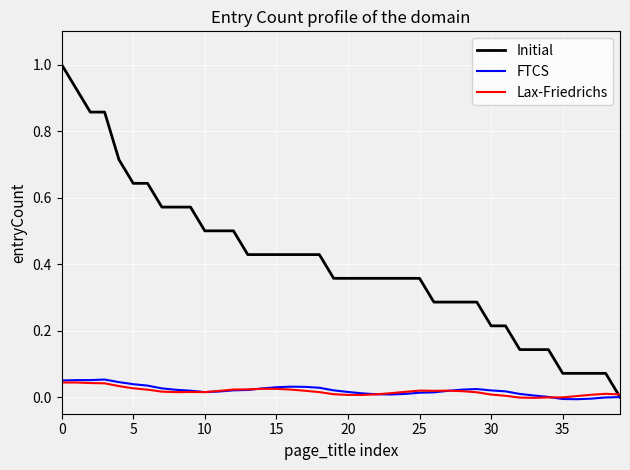

What is the maximum value shown in the chart?

1.0